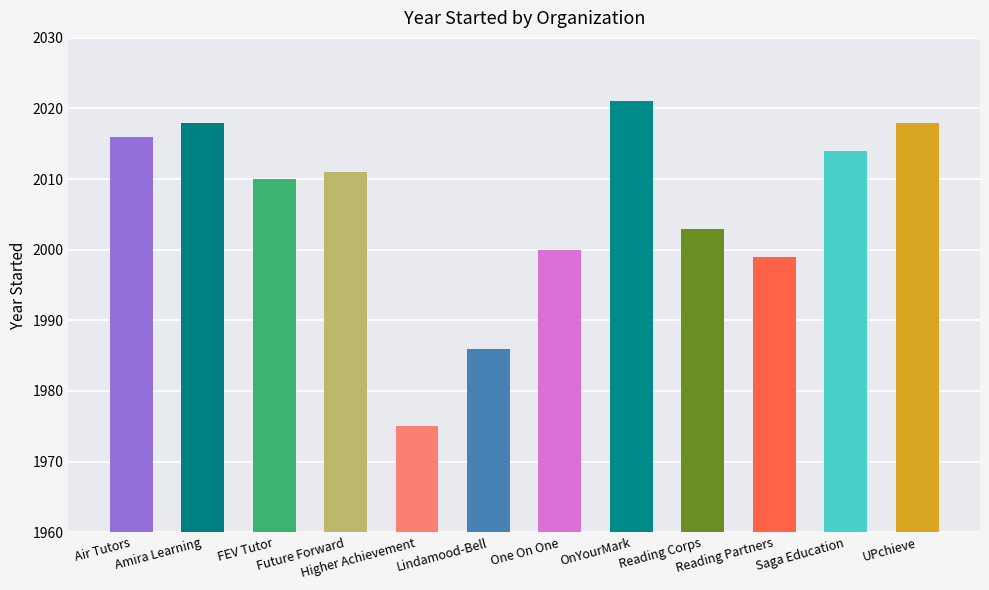

Rank the categories by value from lowest to highest.

Higher Achievement, Lindamood-Bell, Reading Partners, One On One, Reading Corps, FEV Tutor, Future Forward, Saga Education, Air Tutors, Amira Learning, UPchieve, OnYourMark